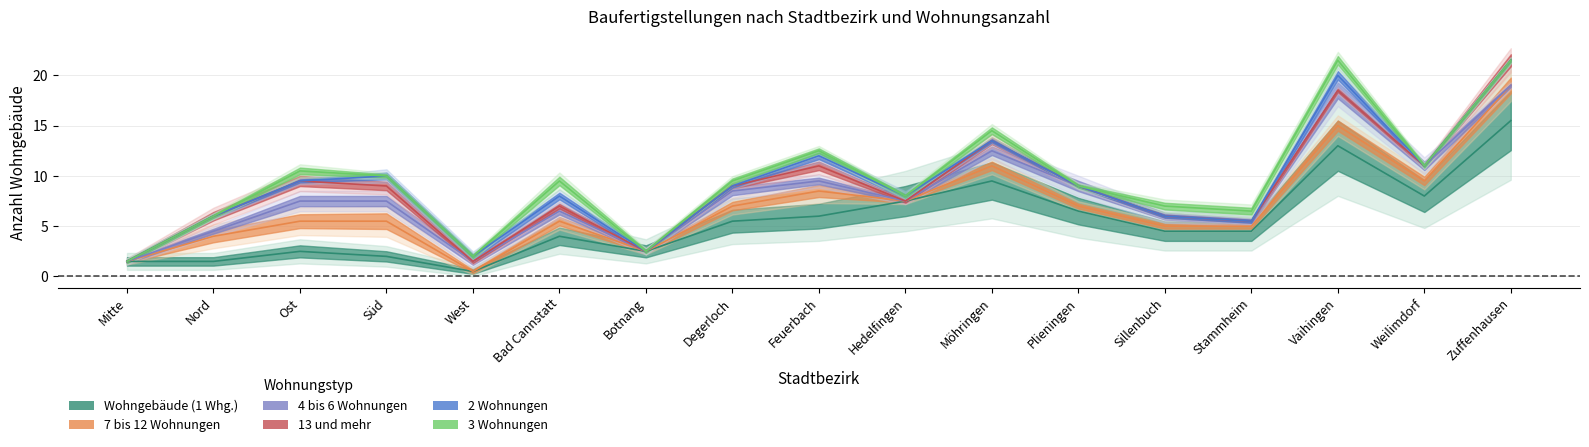

How many distinct data groups are displayed?

6